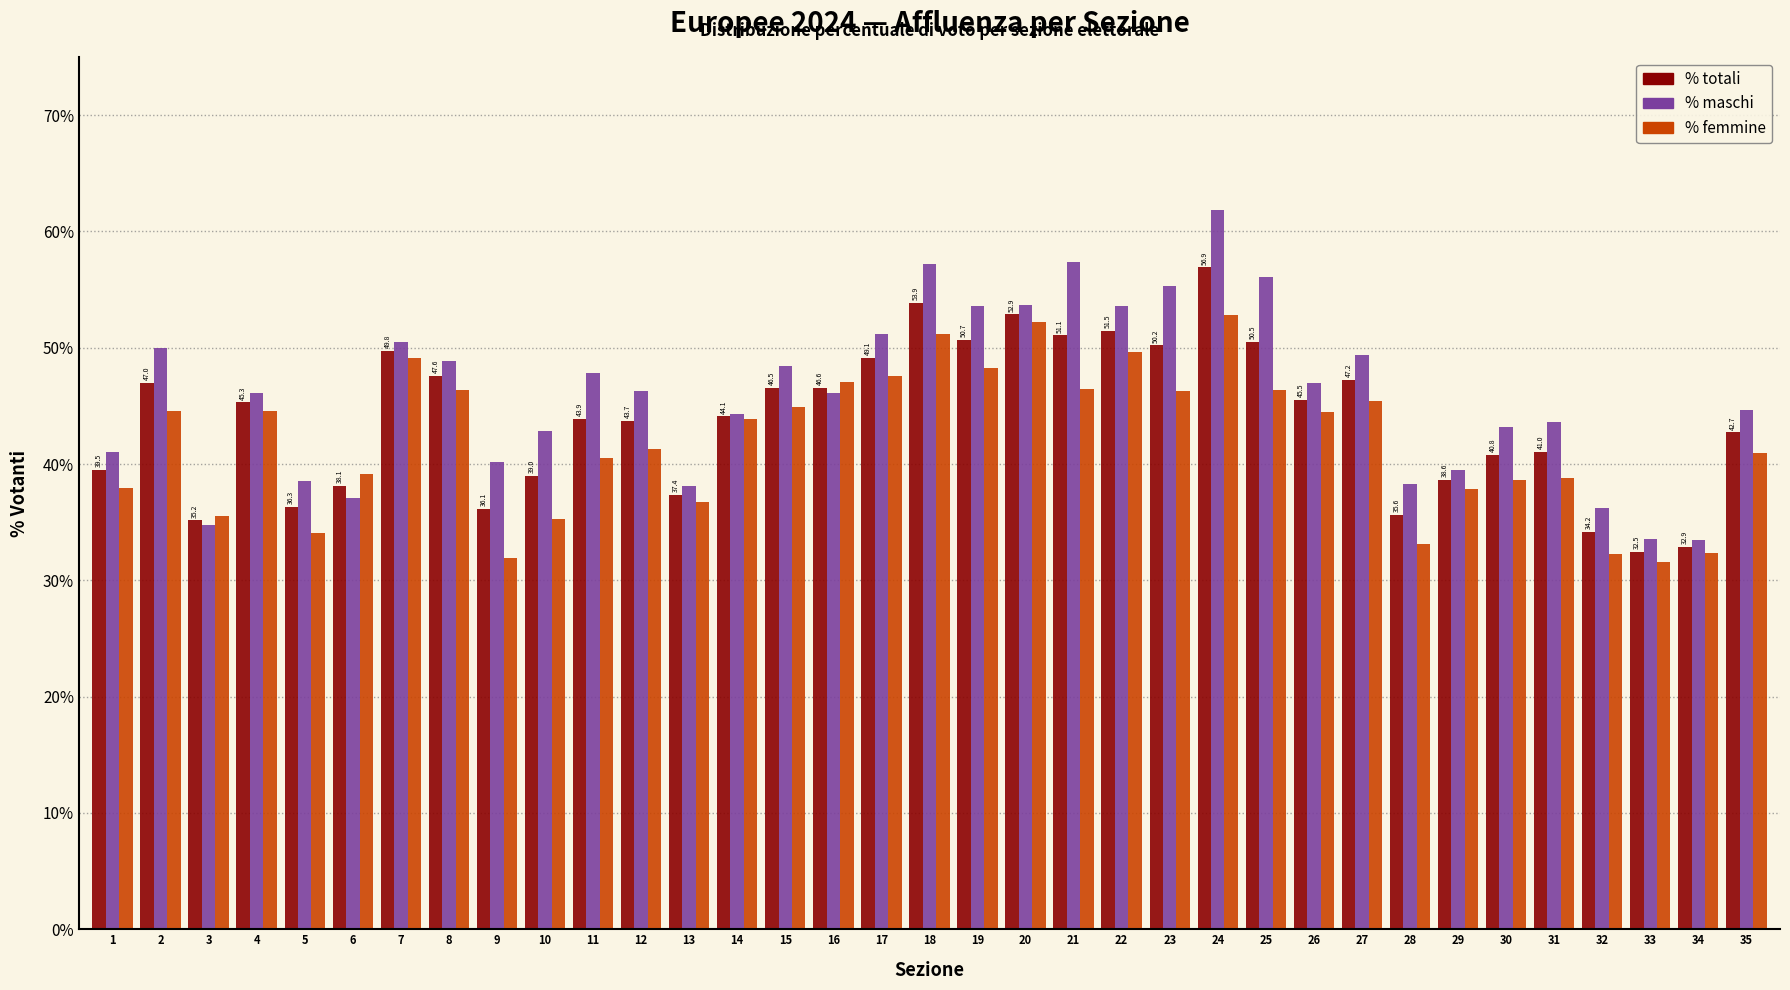

The value of % maschi at 9 is 40.2. True or false?

True